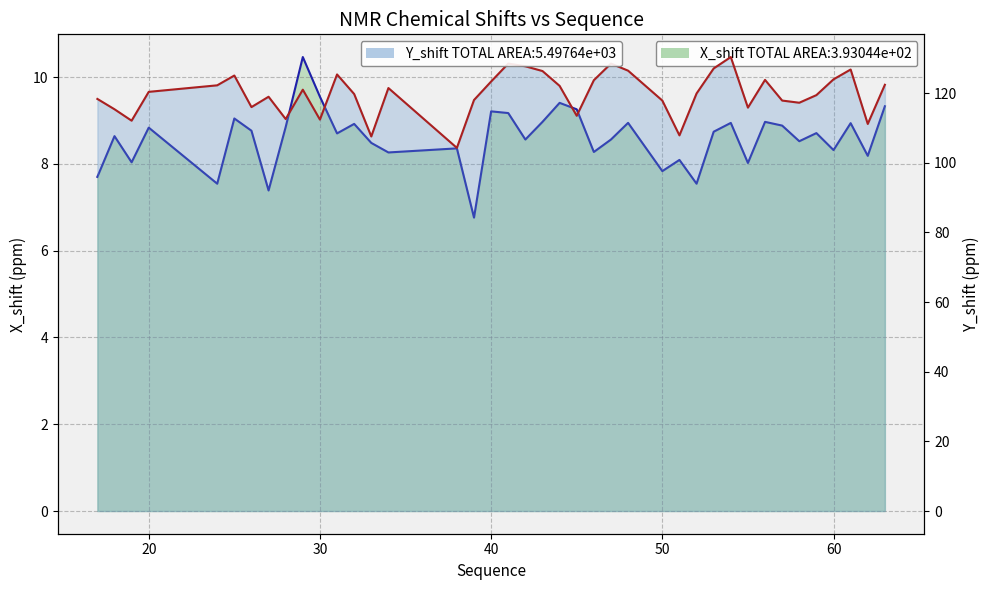

List the series in order of their peak value, lowest first.

X_shift, Y_shift